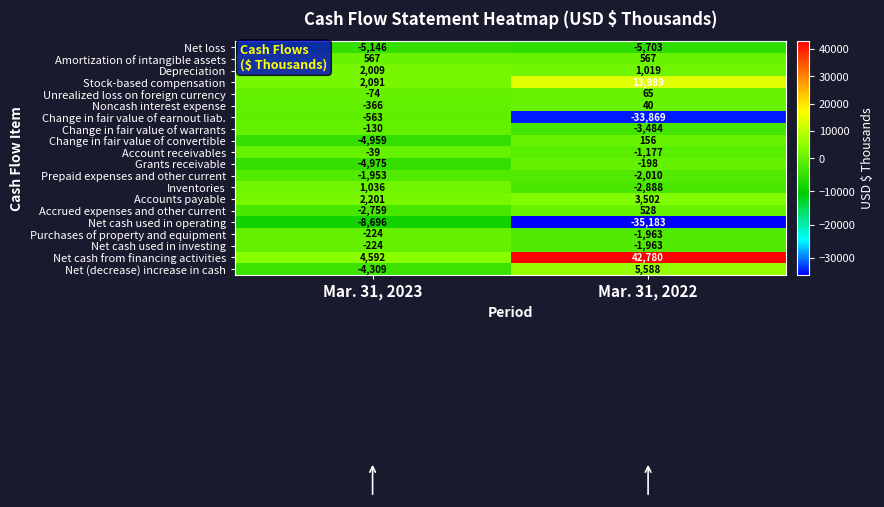

At which category does the chart reach its peak across all series?

Mar. 31, 2022